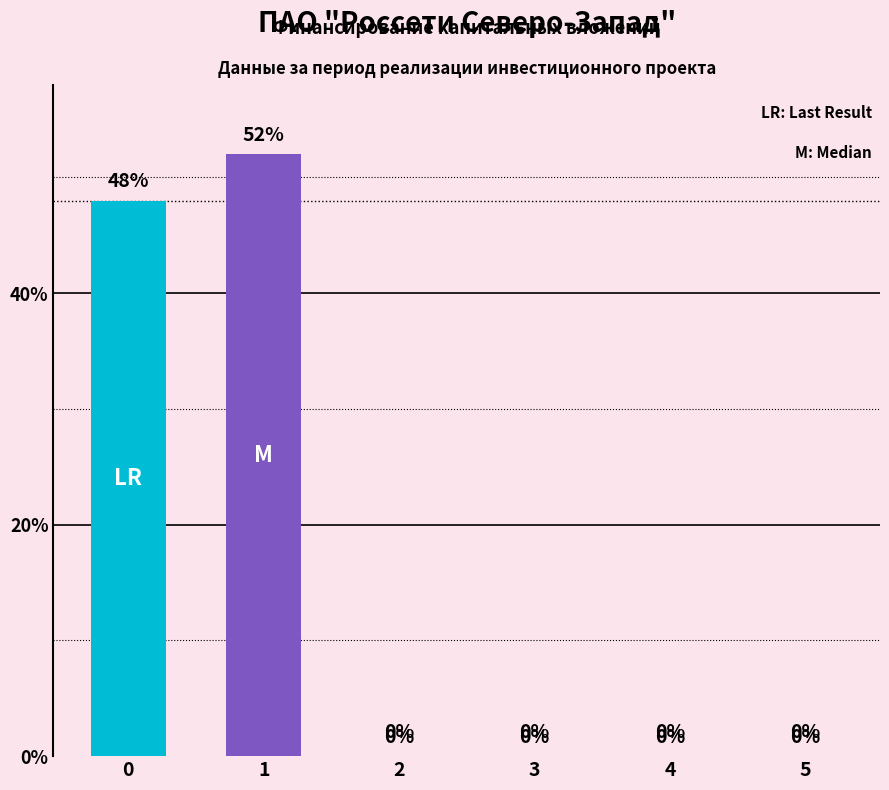

At which category is the sum across all series the highest?

1